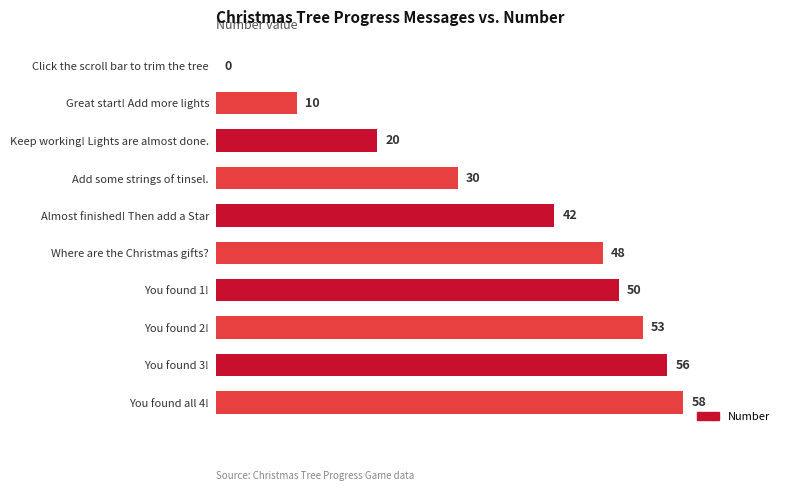

Reading top to bottom, what are all the values shown in this chart?

Click the scroll bar to trim the tree=0	Great start! Add more lights=10	Keep working! Lights are almost done.=20	Add some strings of tinsel.=30	Almost finished! Then add a Star=42	Where are the Christmas gifts?=48	You found 1!=50	You found 2!=53	You found 3!=56	You found all 4!=58